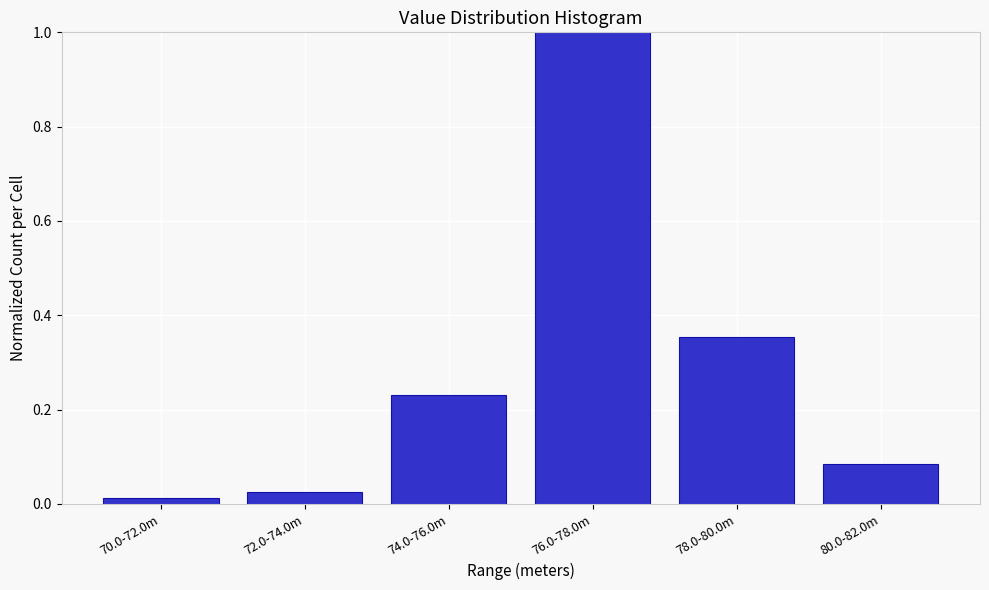

What is the label of the 1st bar from the left?

70.0-72.0m